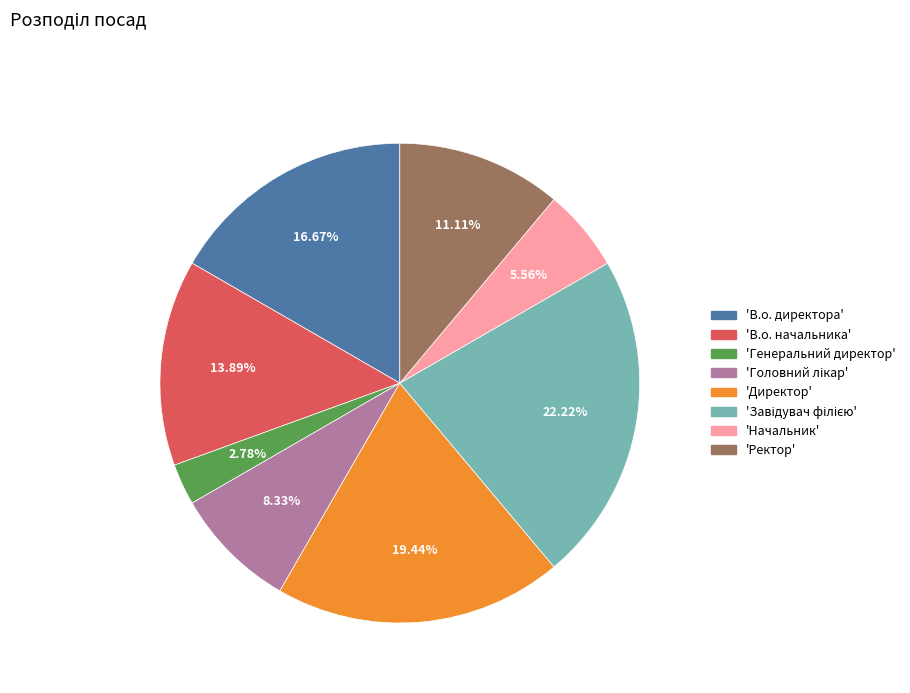

Is there a majority slice in this chart?

No